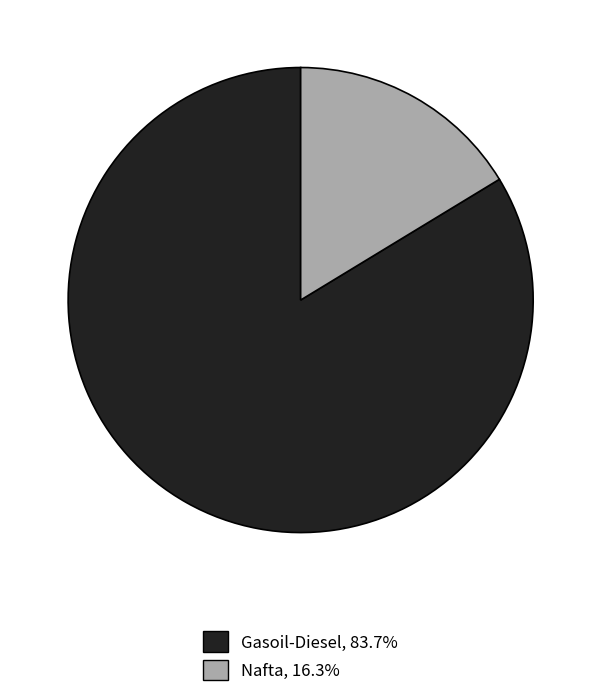

Approximately how many times larger is the value at Gasoil-Diesel, 83.7% compared to Nafta, 16.3%?

5.1